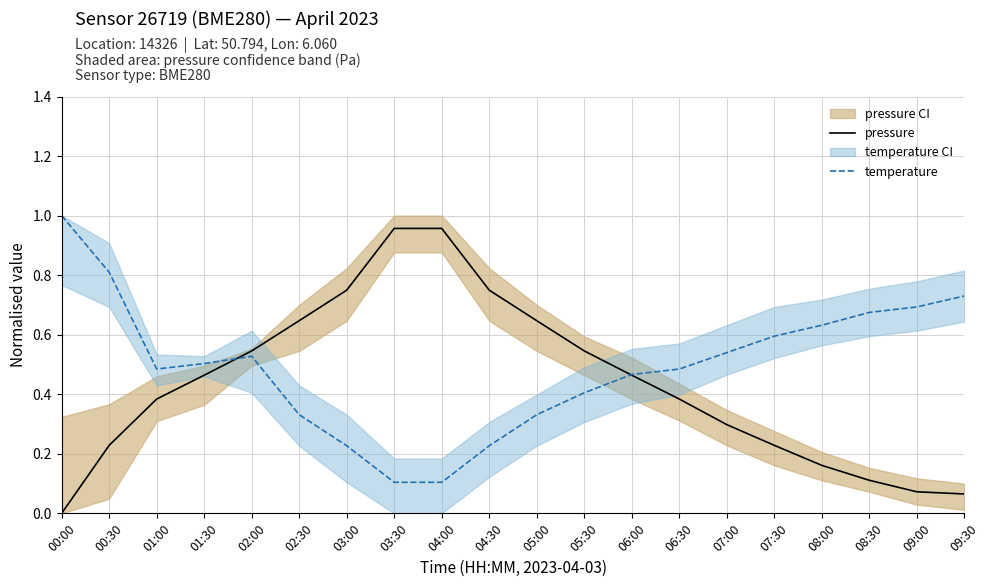

What is the difference between the maximum and minimum values in the temperature series?

0.9